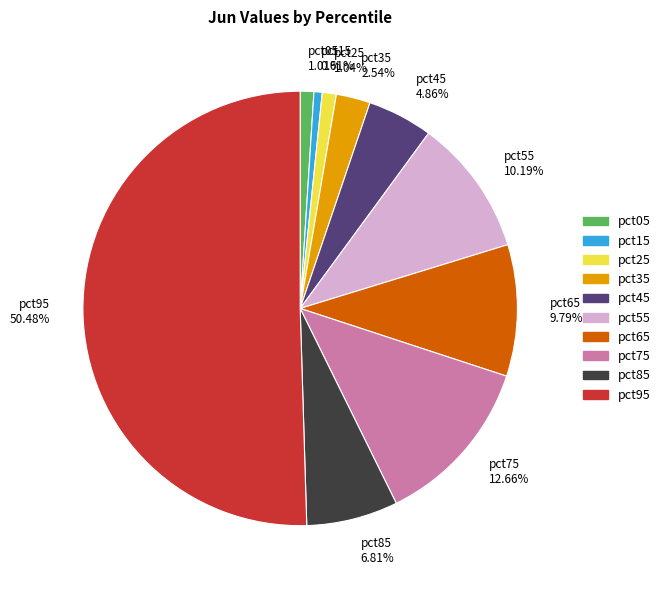

Between pct35 2.54% and pct55 10.19%, which is larger?

pct55 10.19%